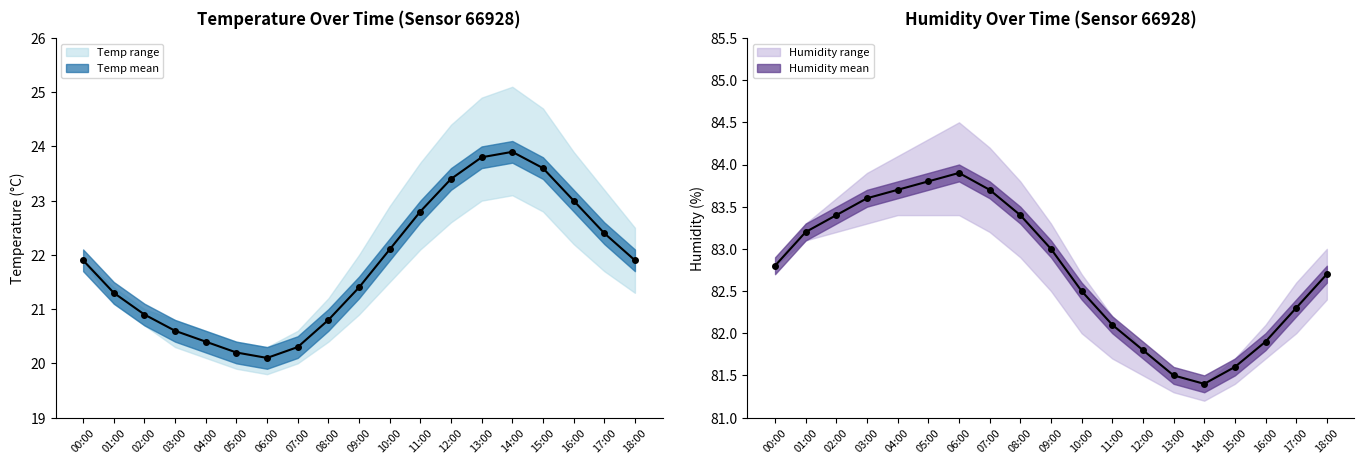

How many categories are shown in the chart?

19